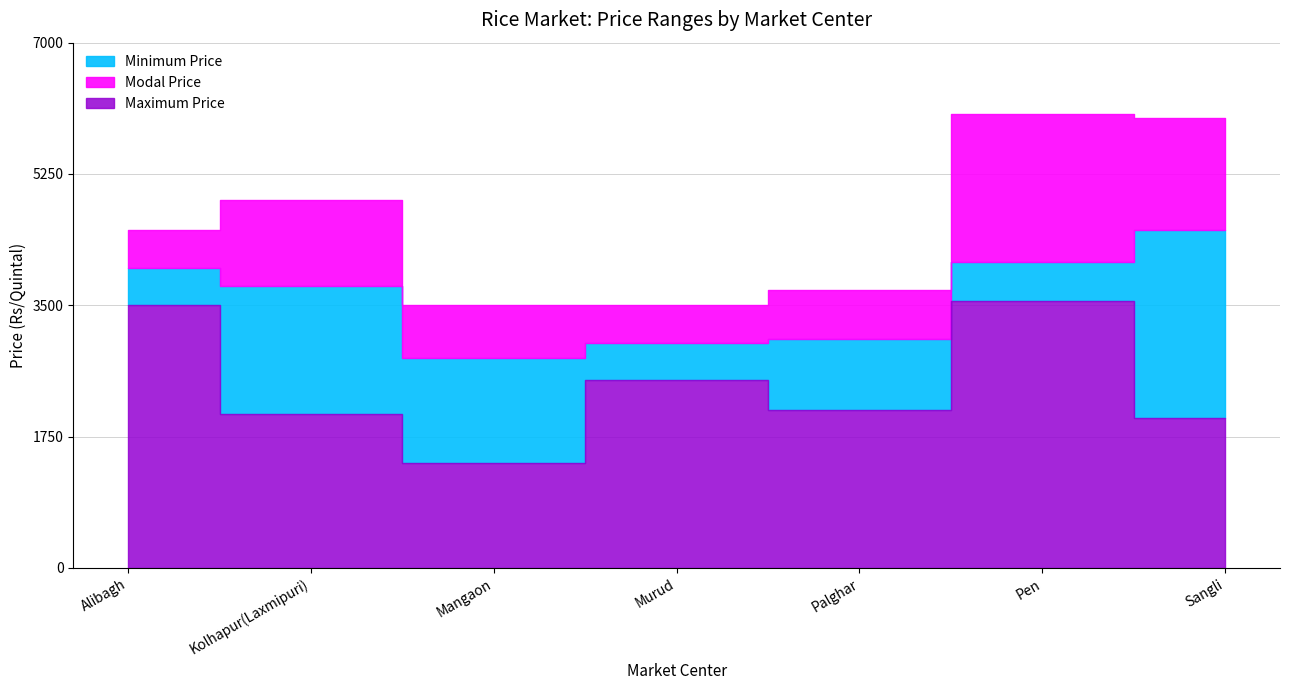

What is the label of the 1st point from the left?

Alibagh